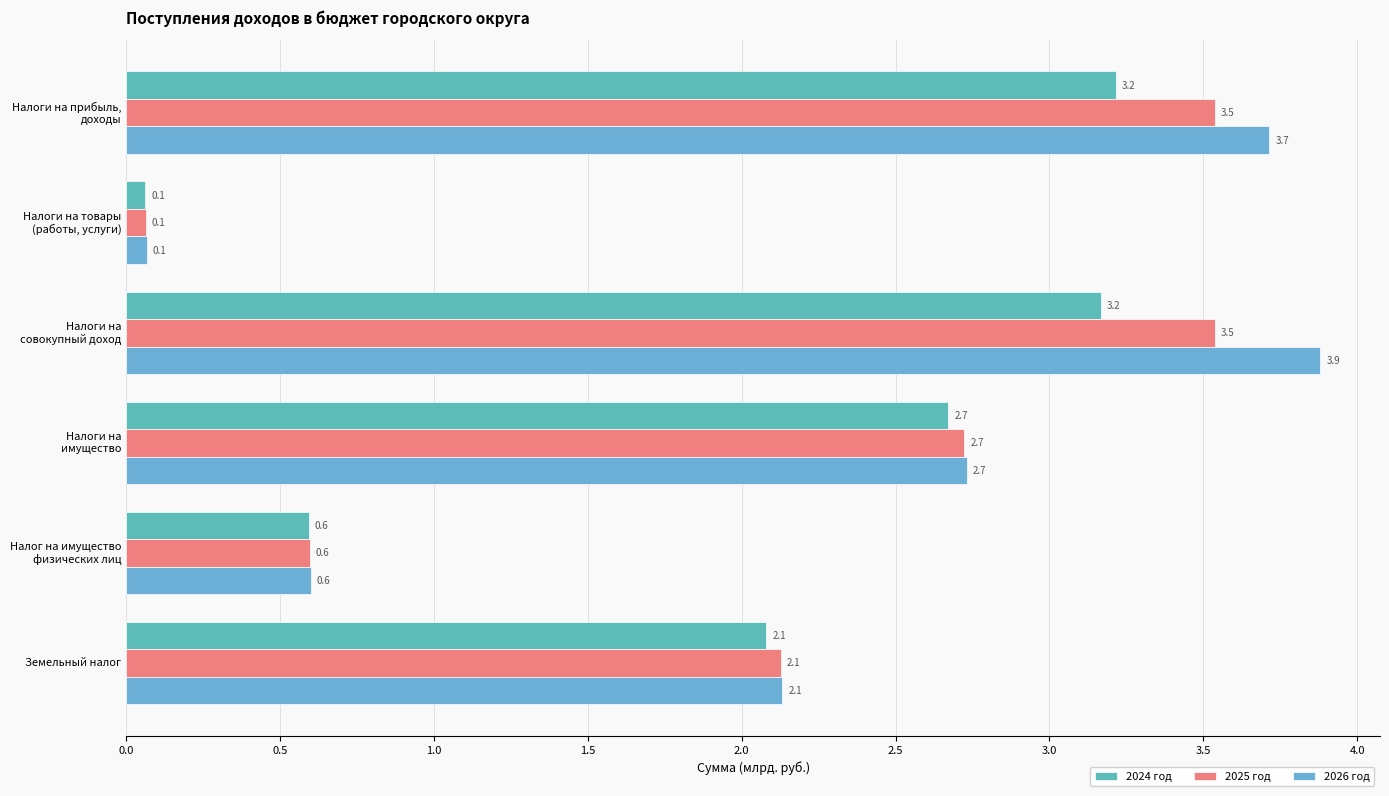

Reading right to left, transcribe all the data shown in this chart.

2024 год: 2.1	0.6	2.7	3.2	0.1	3.2
2025 год: 2.1	0.6	2.7	3.5	0.1	3.5
2026 год: 2.1	0.6	2.7	3.9	0.1	3.7